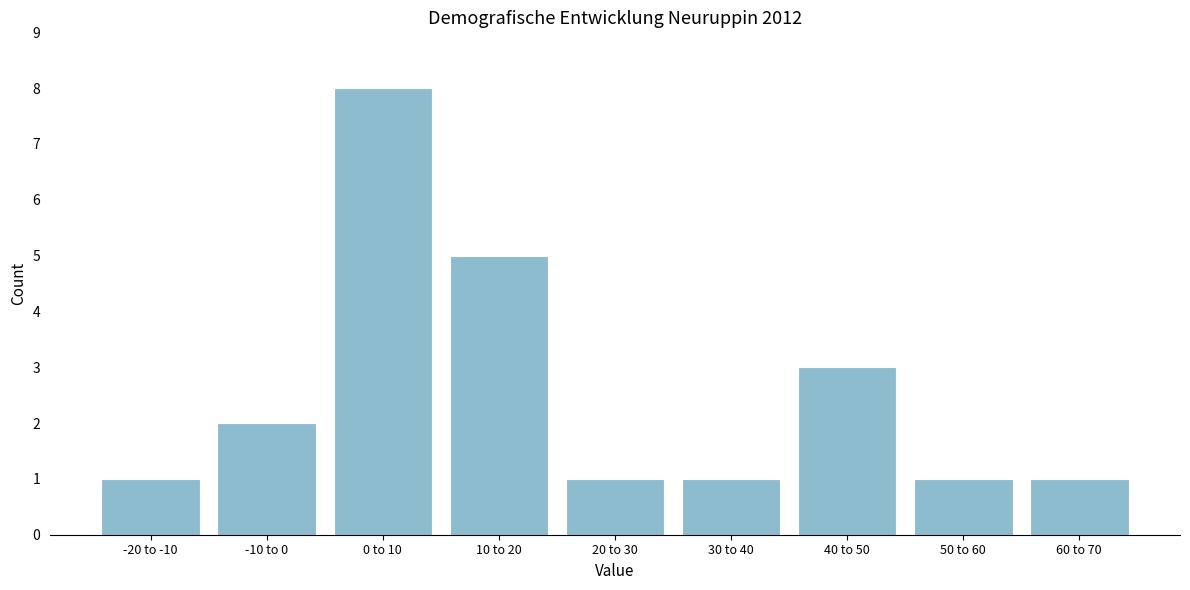

Reading left to right, what are all the values shown in this chart?

-20 to -10=1	-10 to 0=2	0 to 10=8	10 to 20=5	20 to 30=1	30 to 40=1	40 to 50=3	50 to 60=1	60 to 70=1